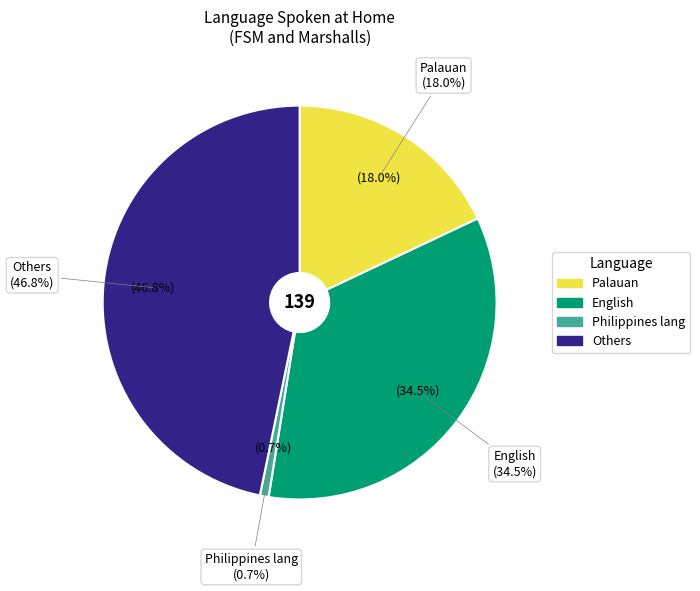

What percentage is the Others slice, to the nearest percent?

47%